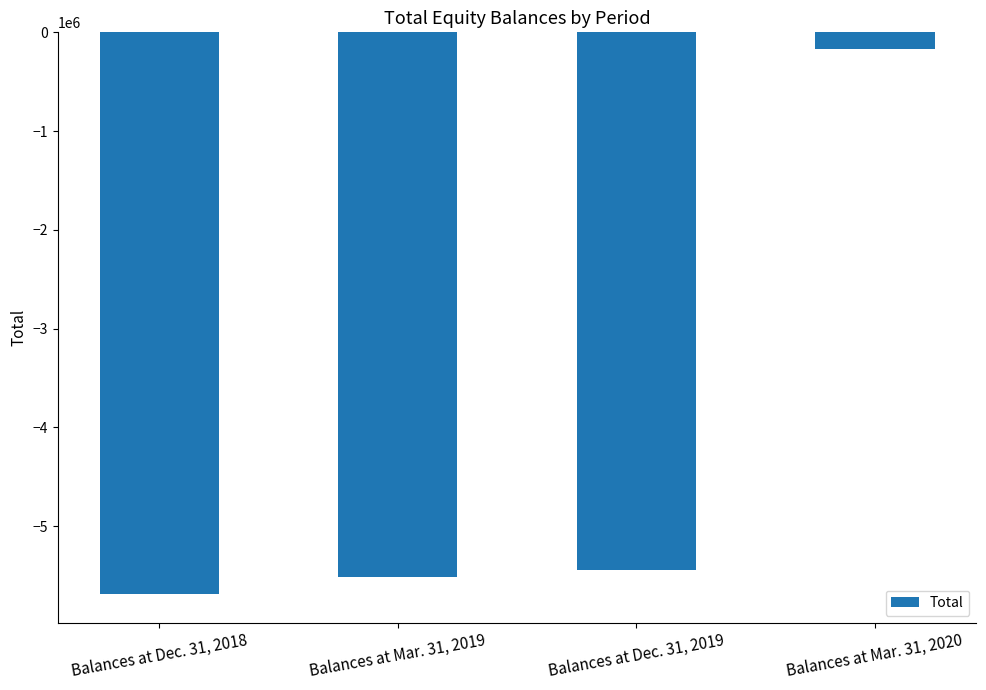

Between Balances at Dec. 31, 2019 and Balances at Mar. 31, 2020, which is larger?

Balances at Mar. 31, 2020